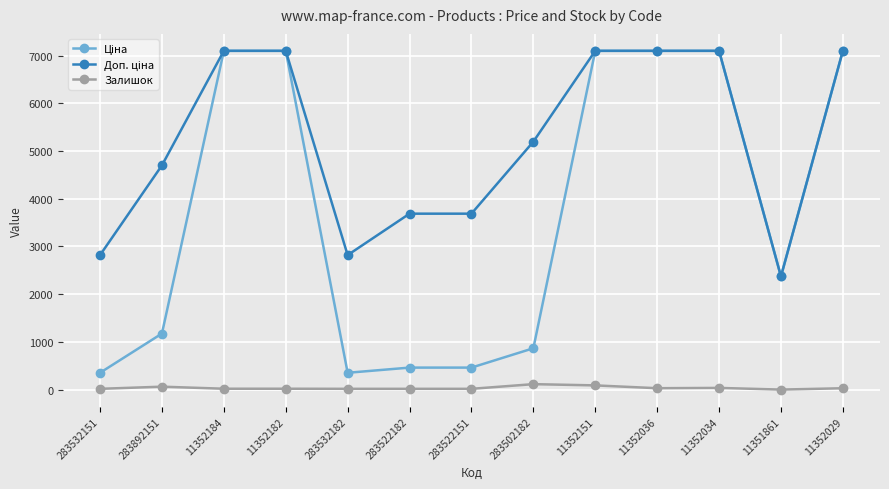

What is the maximum value shown in the chart?

7098.8